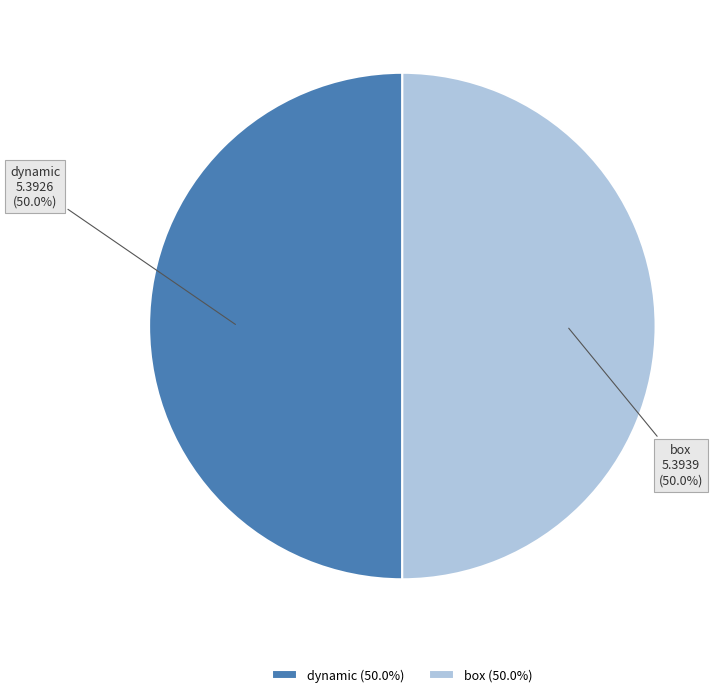

What is the total percentage of dynamic 5.3926 and box 5.3939?

100.0%